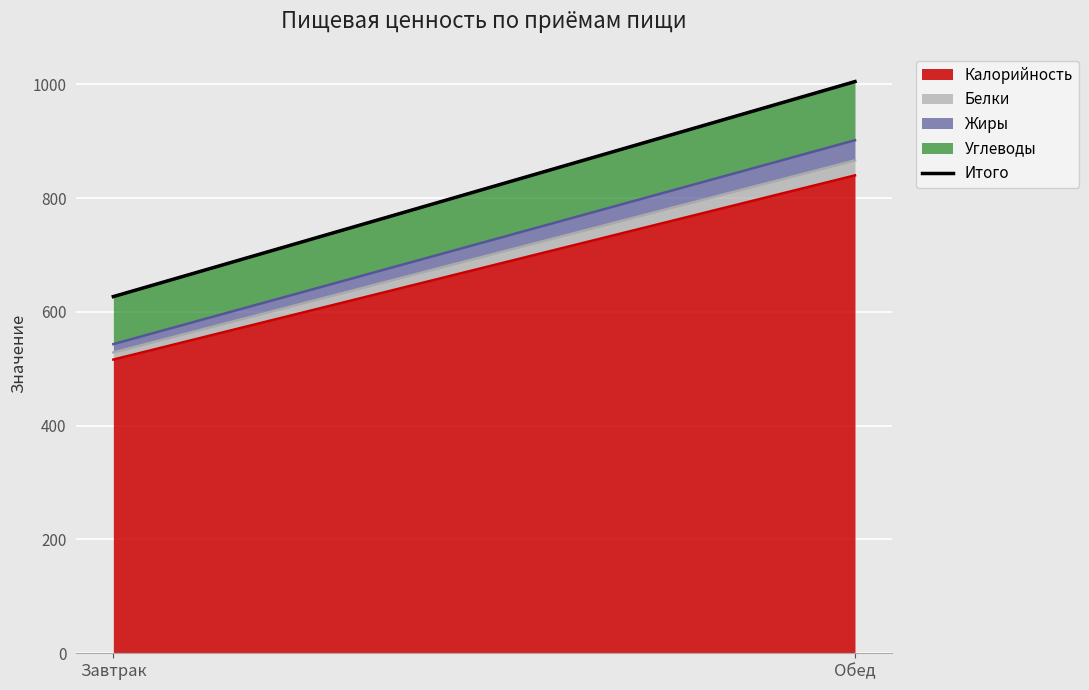

Count the number of categories in the chart.

2